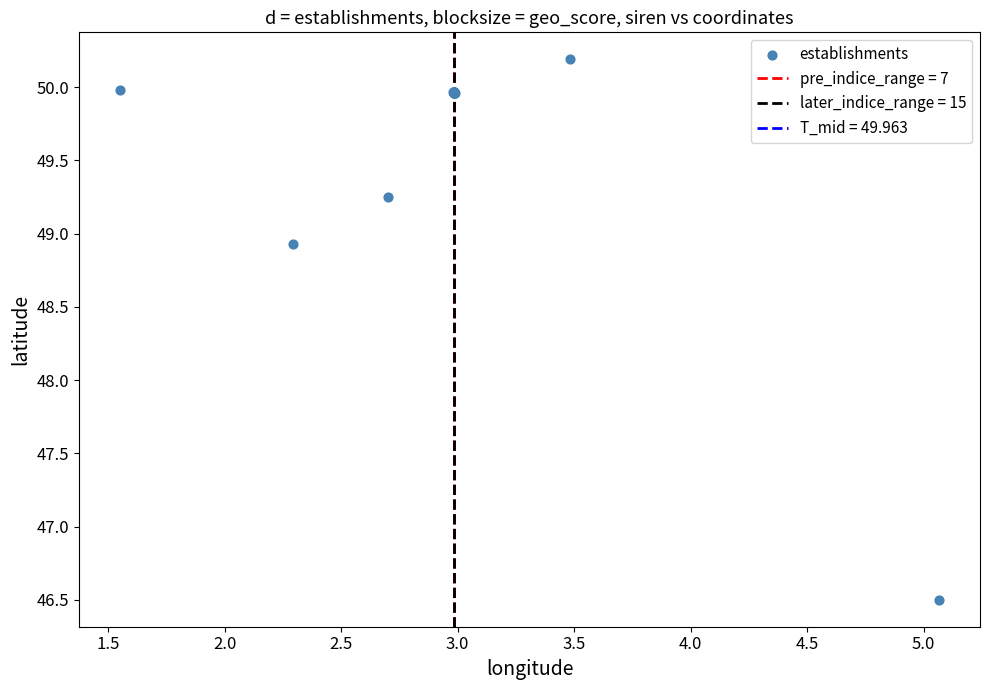

What Y value in the scatter plot is closest to 48?

48.9